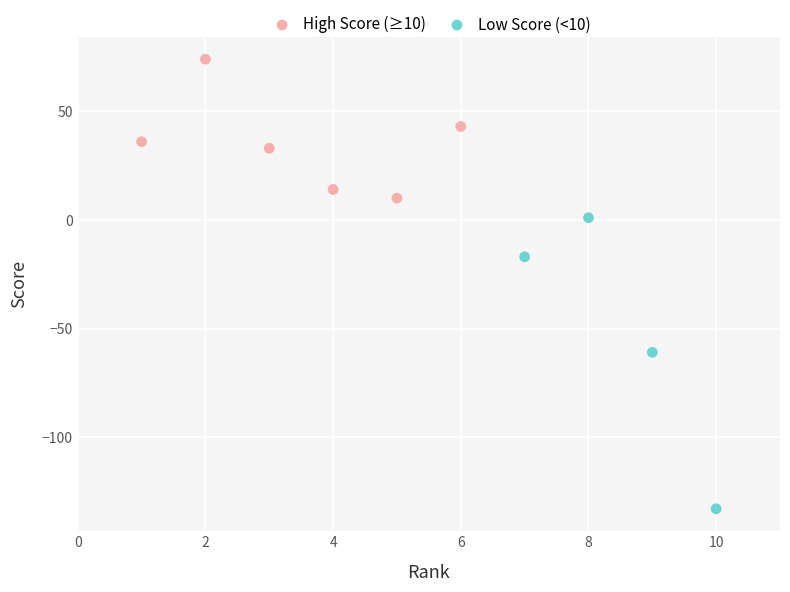

Which series has the largest Y range (max minus min)?

Low Score (<10)